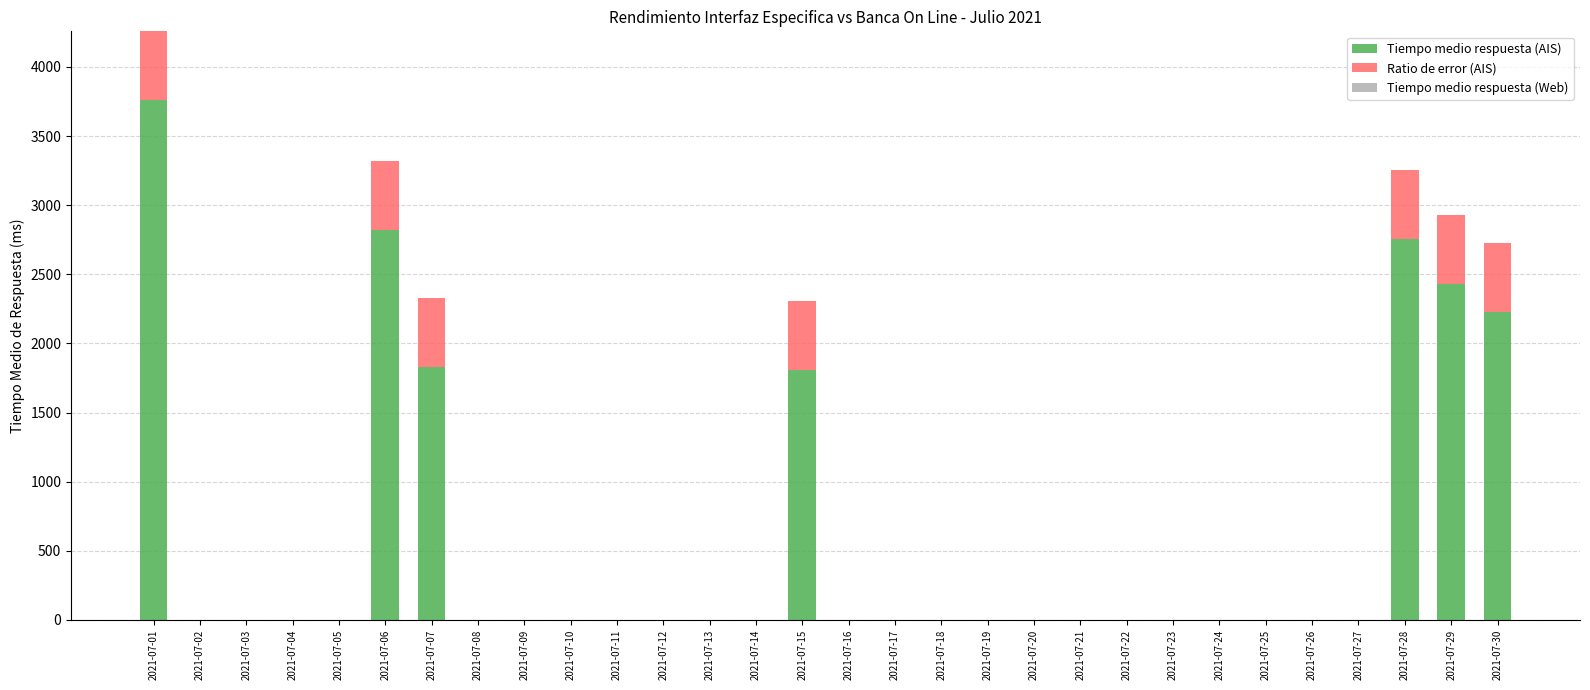

What is the sum of all Tiempo medio respuesta (AIS) values?

17627